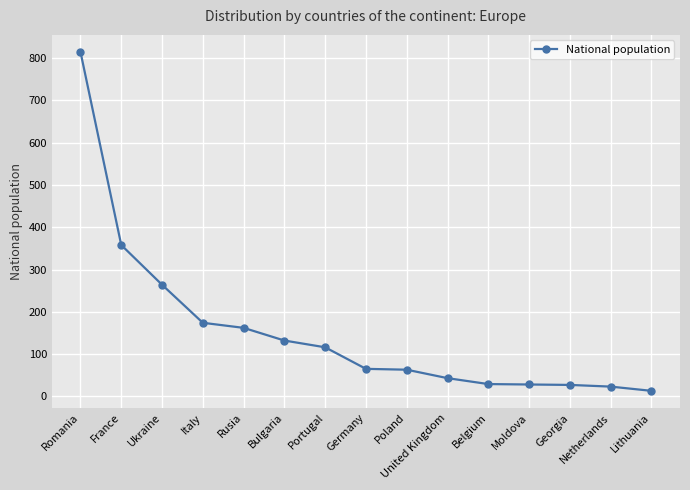

Which label corresponds to the largest value in the chart?

Romania